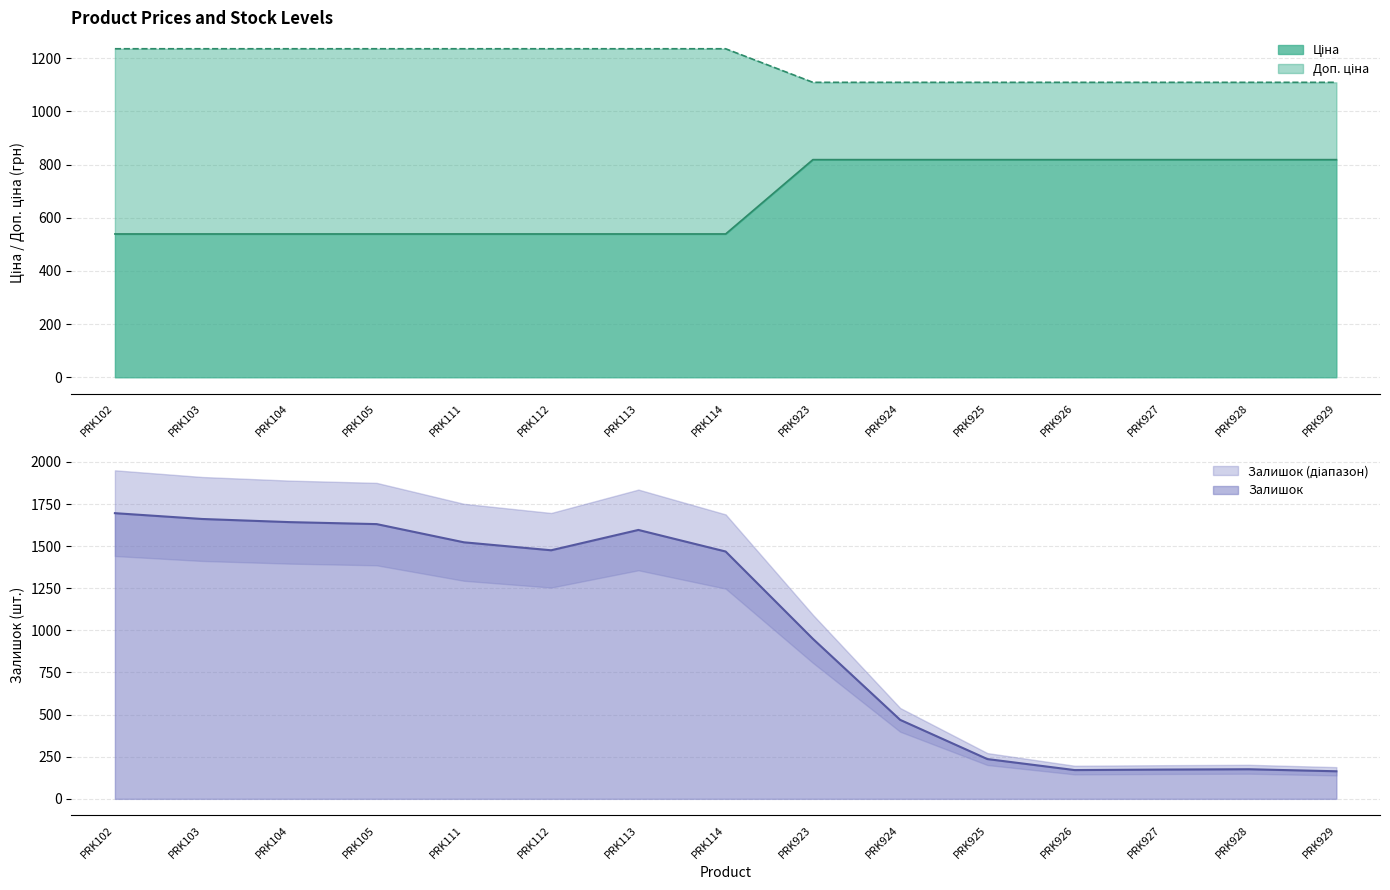

What is the maximum value for Залишок?

1695.6